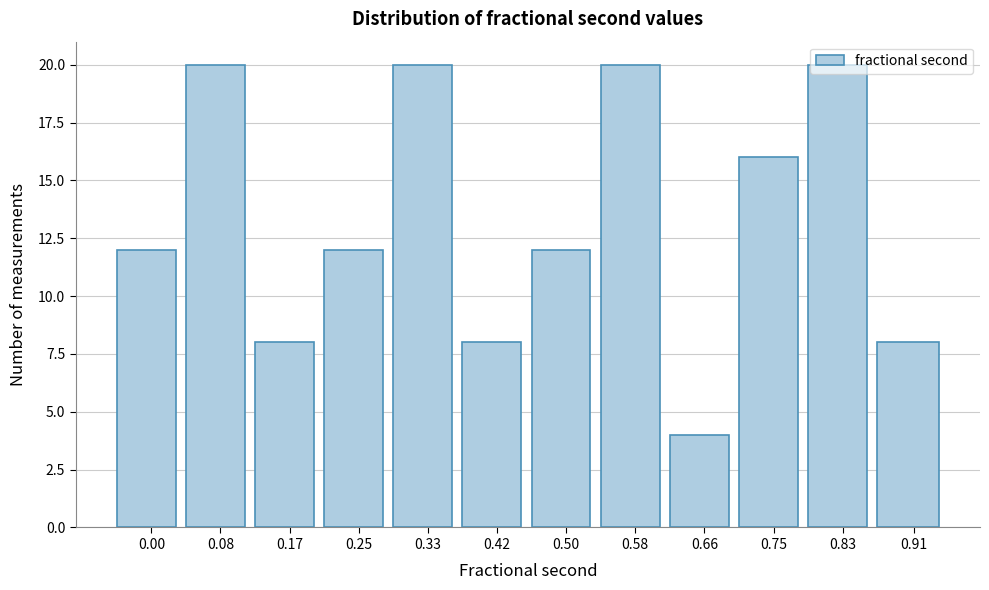

What is the smallest value displayed?

4